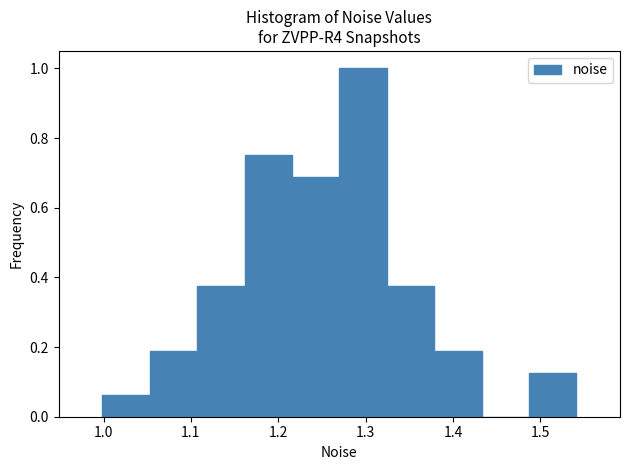

What is the height of the bar covering 1.11 to 1.16 on the x-axis? Neither the bar edges nor the heights are printed on the chart, so give them approximately, as read against the axes.

0.38